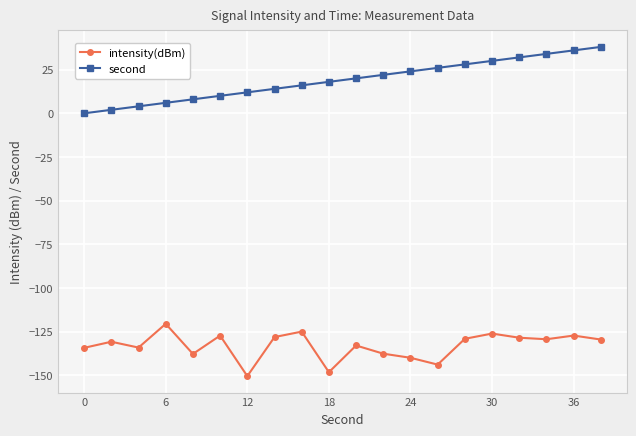

How many values in the second series are below 20?

10